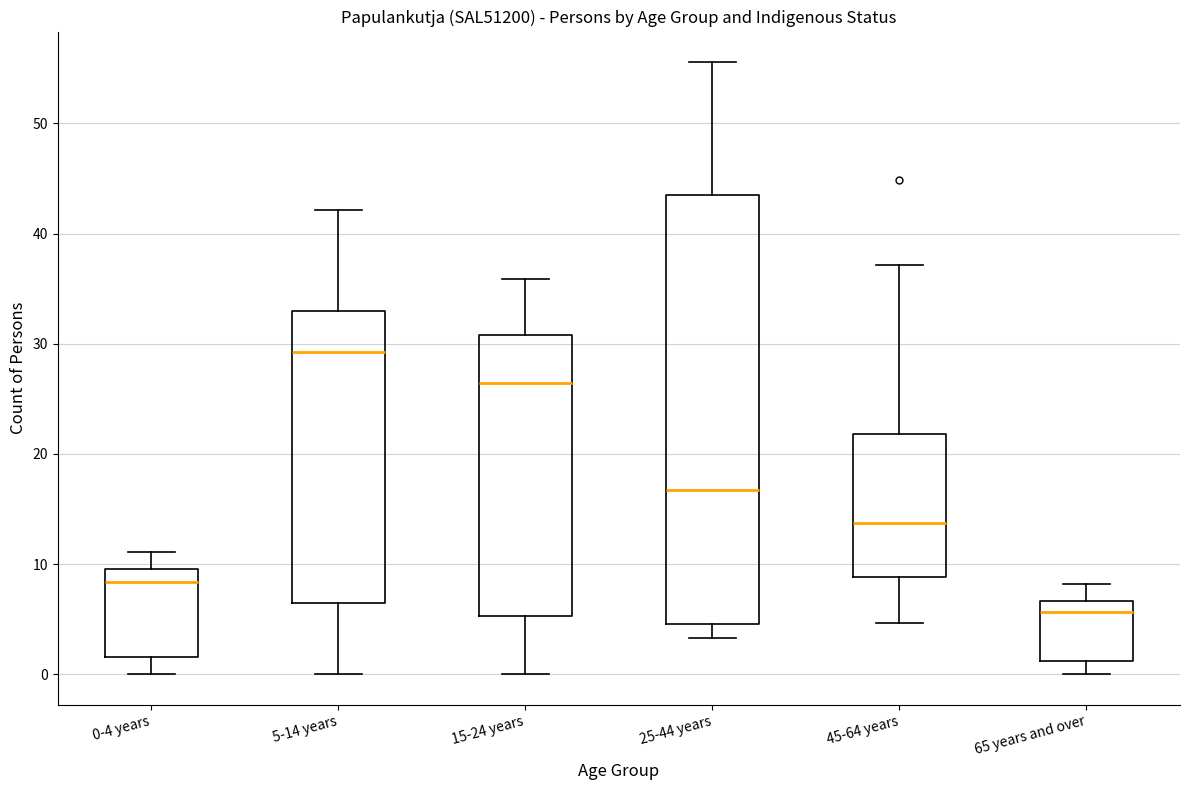

Which box's median line is the lowest?

65 years and over